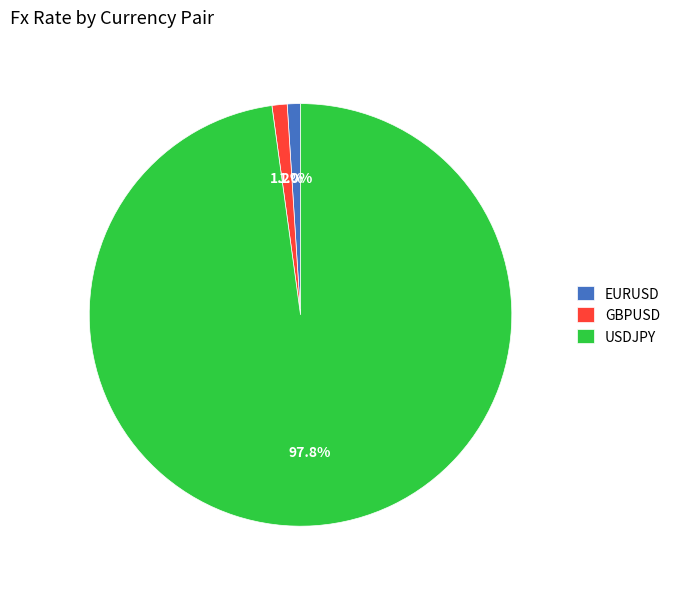

Is there any slice that represents more than half of the pie?

Yes